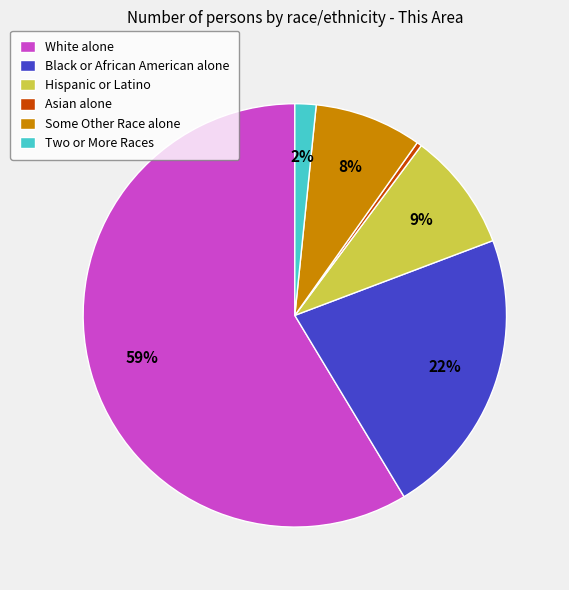

Approximately how many times larger is the value at Some Other Race alone compared to Hispanic or Latino?

0.9